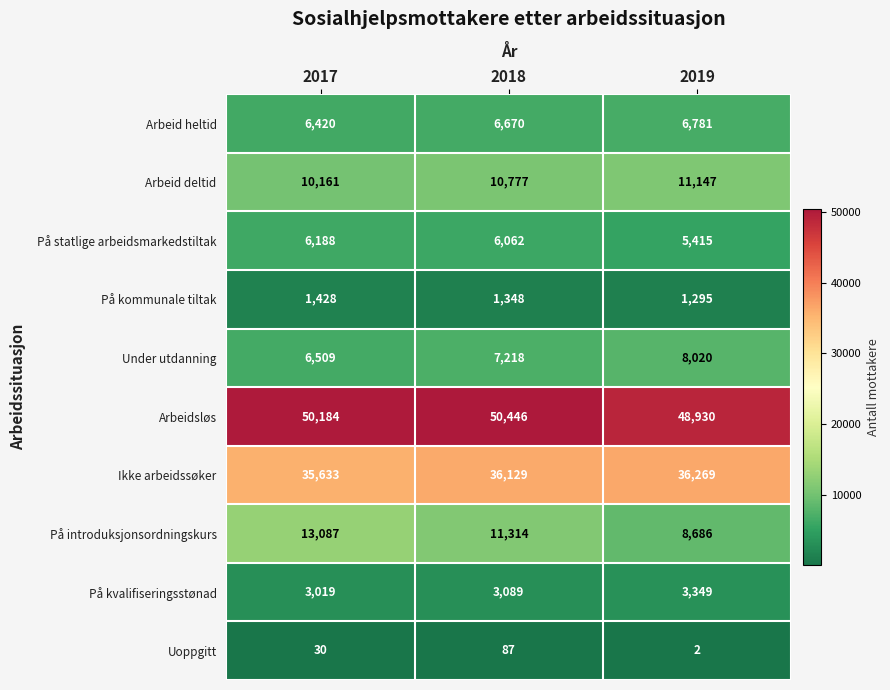

Which series has the largest total across all categories?

Arbeidsløs